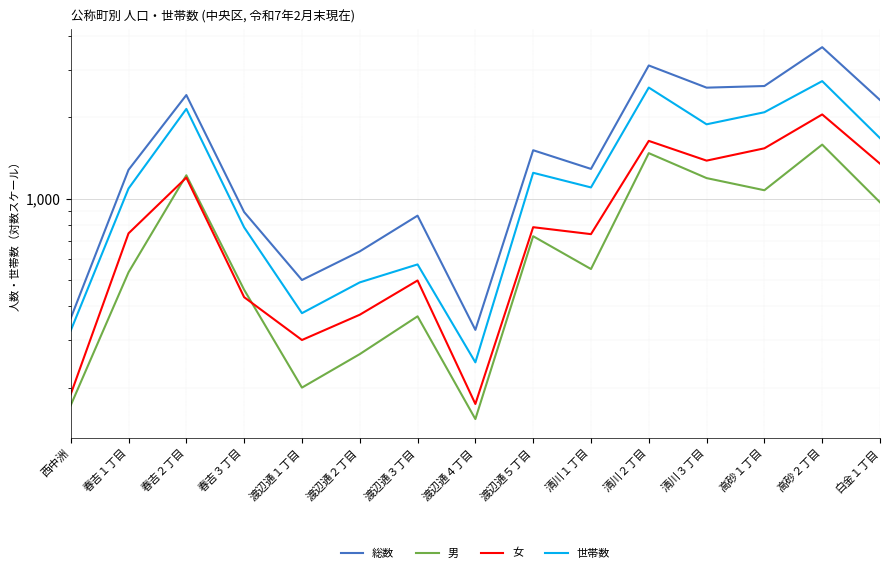

Which category has the lowest value in the 総数 series?

渡辺通４丁目